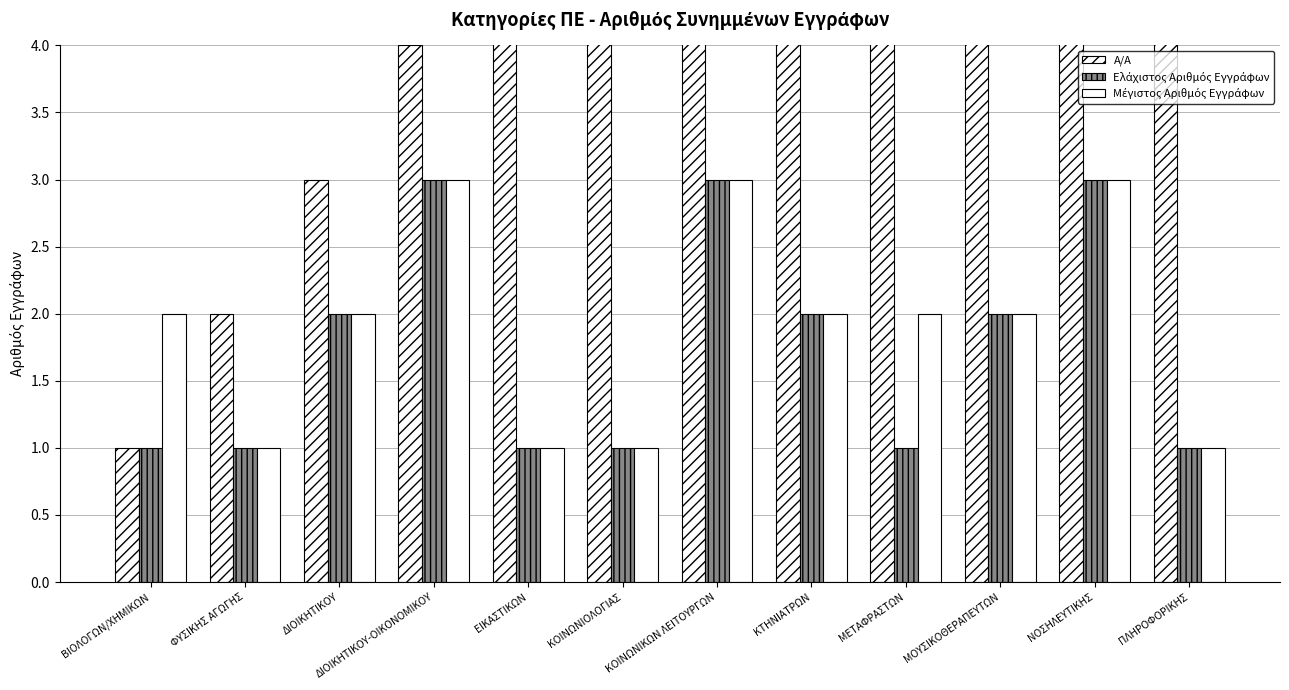

Is it true that Α/Α equals 3 at ΔΙΟΙΚΗΤΙΚΟΥ?

True